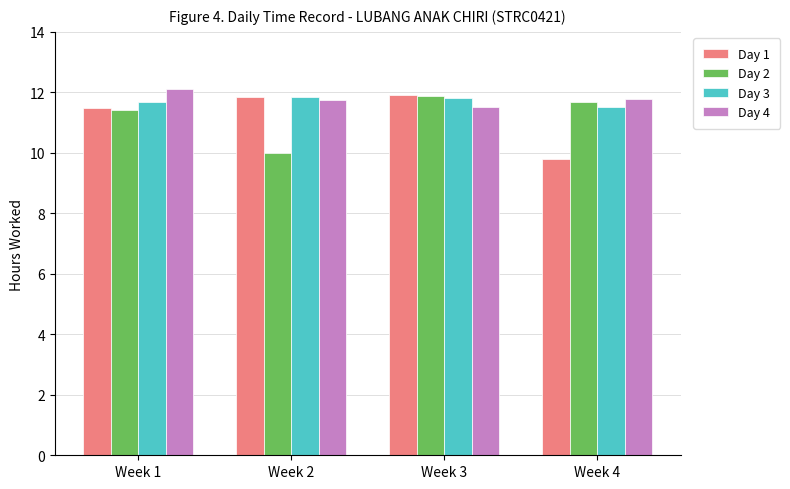

What is the sum of the Day 4 values at Week 1 and Week 2?

23.8